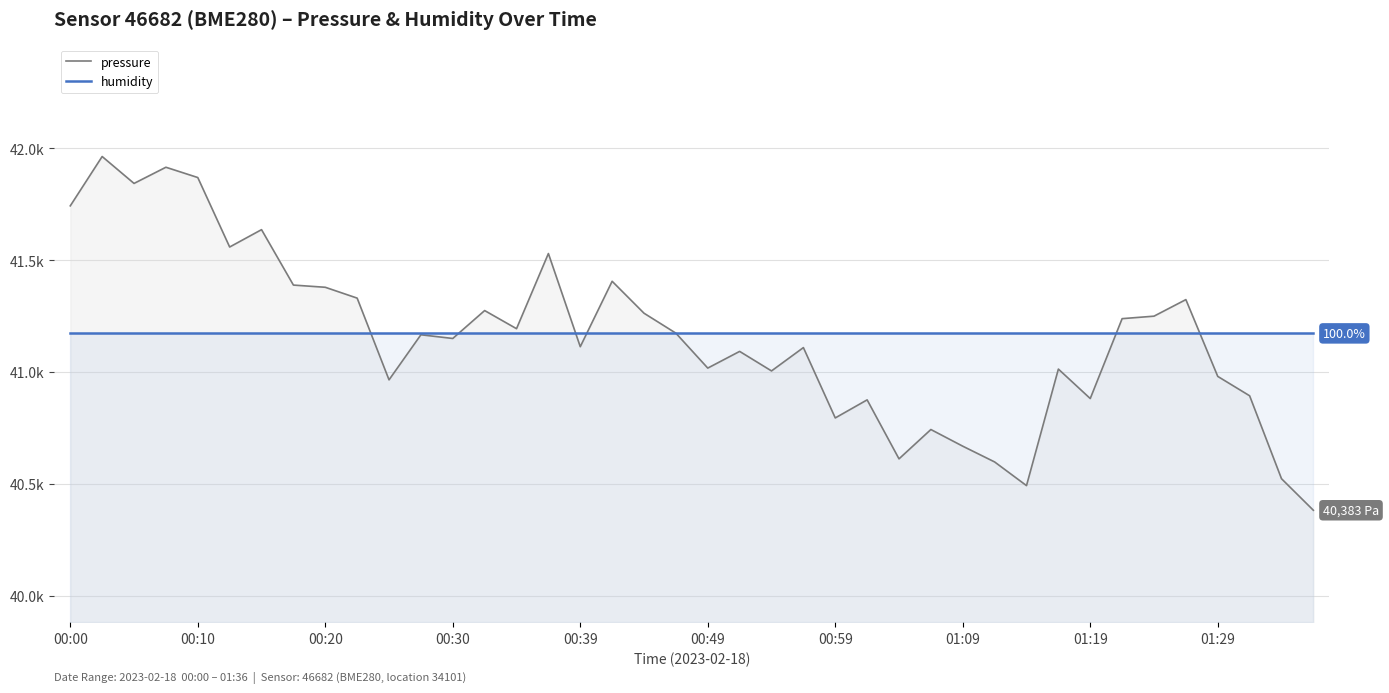

What is the average value of the humidity series?

41172.9